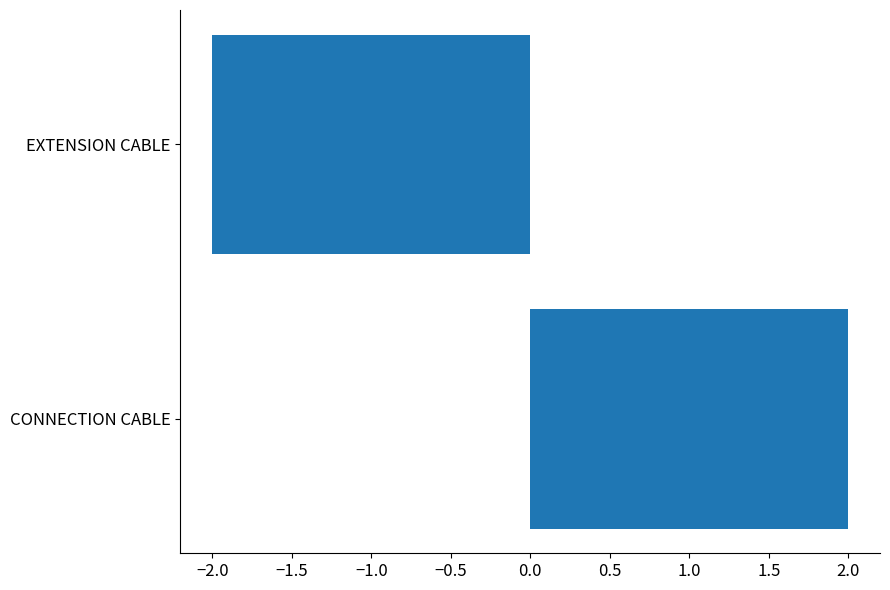

Reading bottom to top, list all the values displayed in this chart.

CONNECTION CABLE=2	EXTENSION CABLE=-2